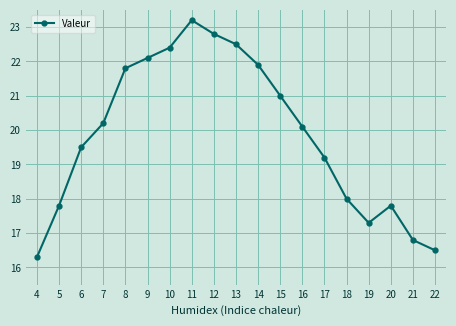

The chart shows a value of 40.9 at 10. True or false?

False